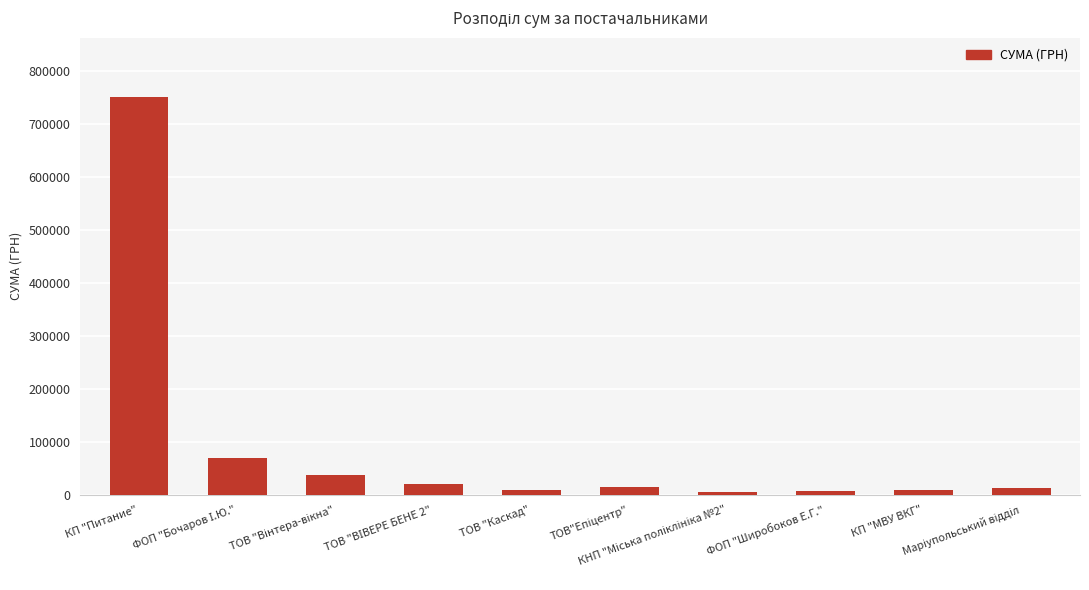

What is the difference between the maximum and minimum values?

744209.4